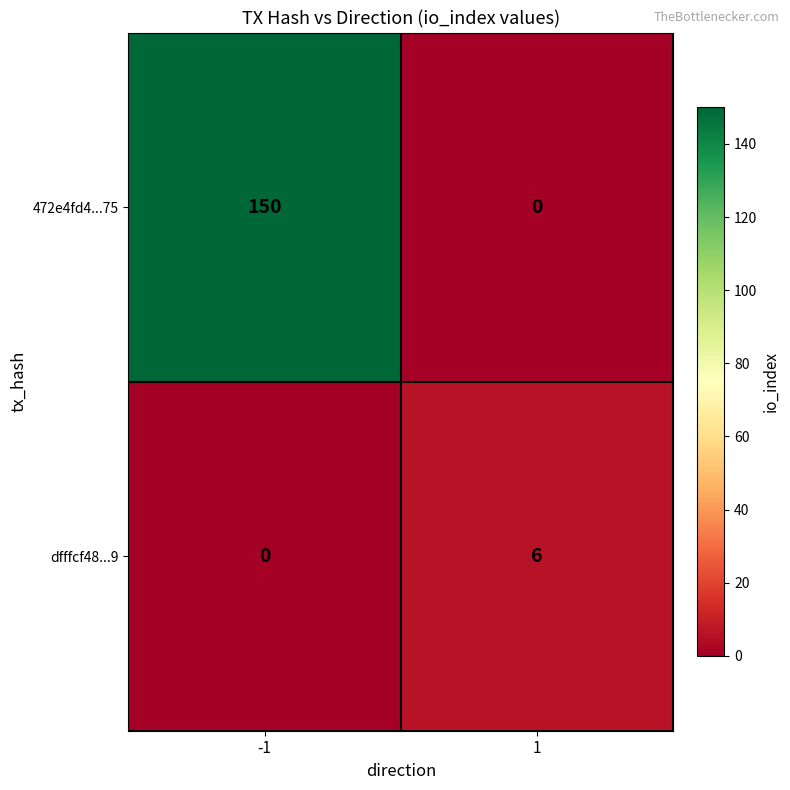

Which series has the largest range (max minus min)?

472e4fd4...75